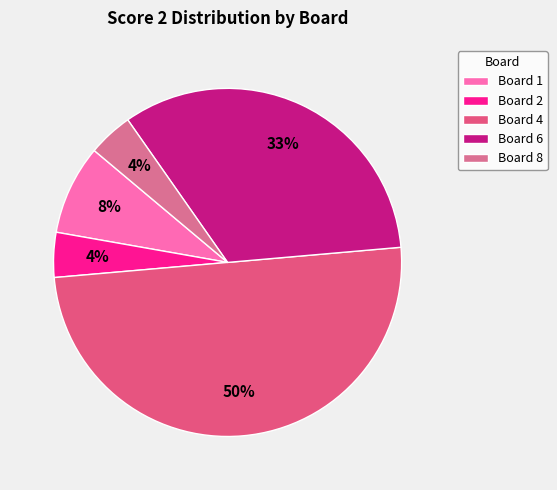

To the nearest percent, what is the combined percentage of Board 6 and Board 8?

38%